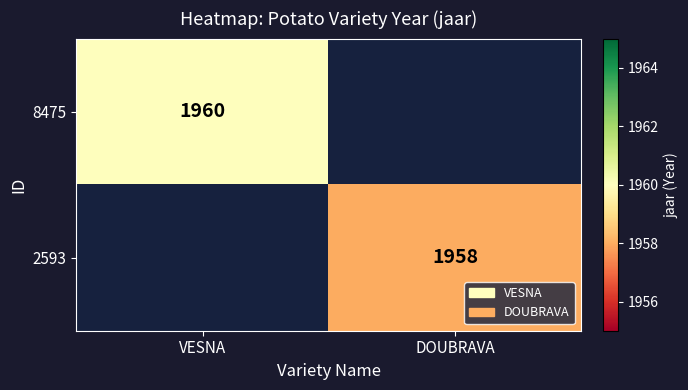

True or false: 8475 has a value of 3289 at VESNA.

False